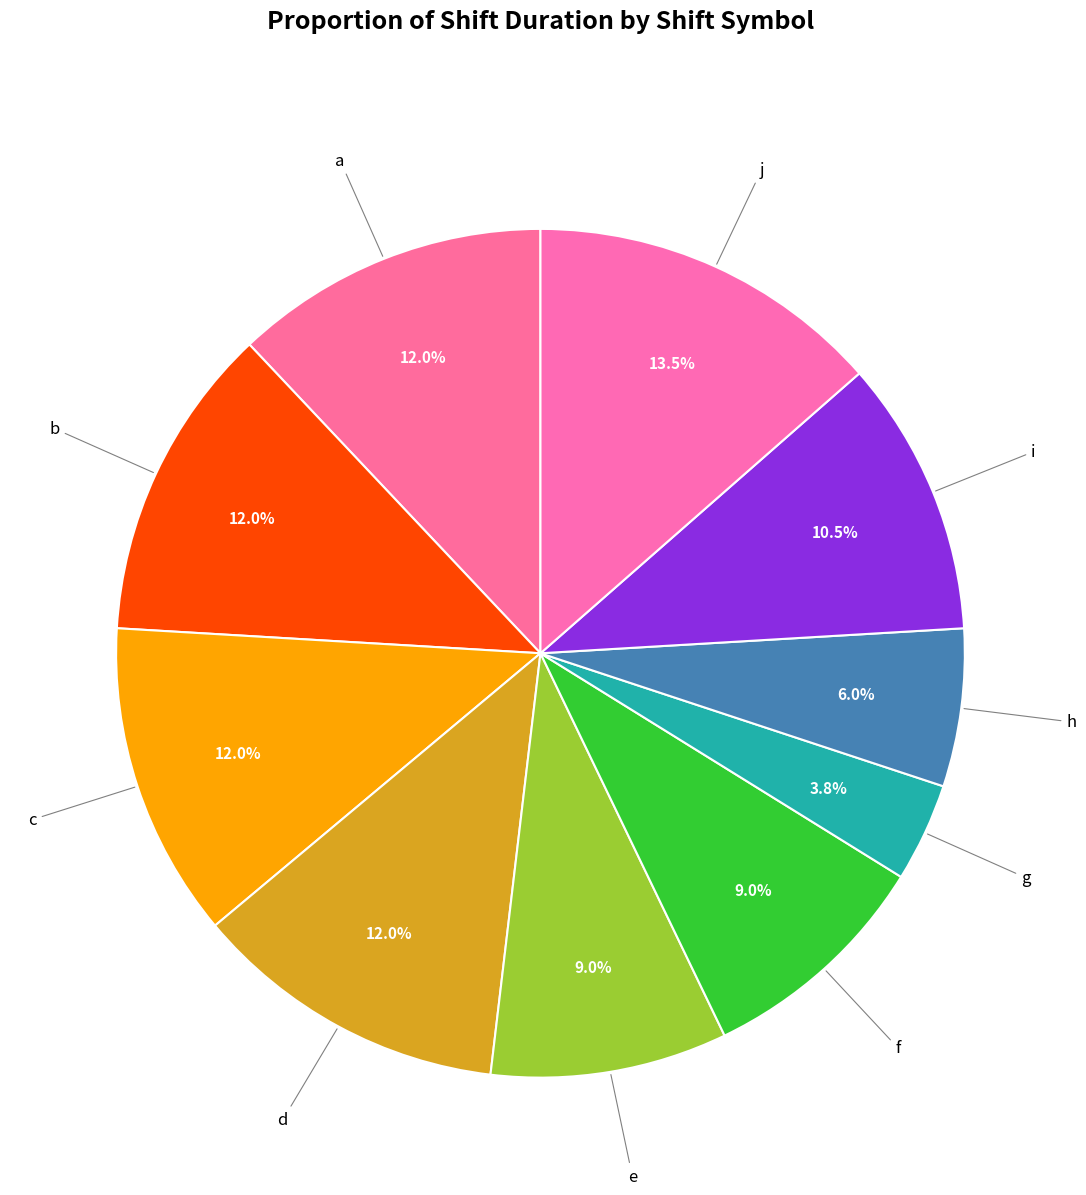

How many segments does this pie chart have?

10